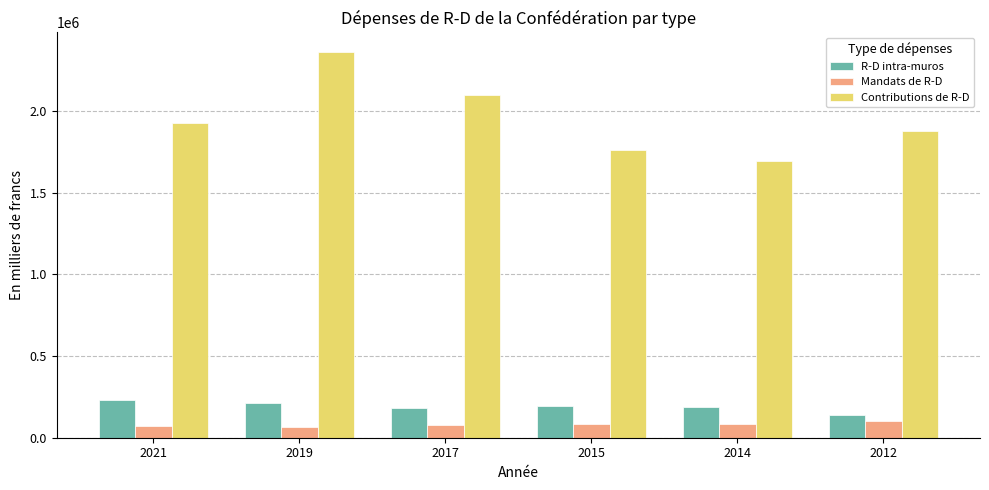

The R-D intra-muros series shows 145285 at 2021. True or false?

False